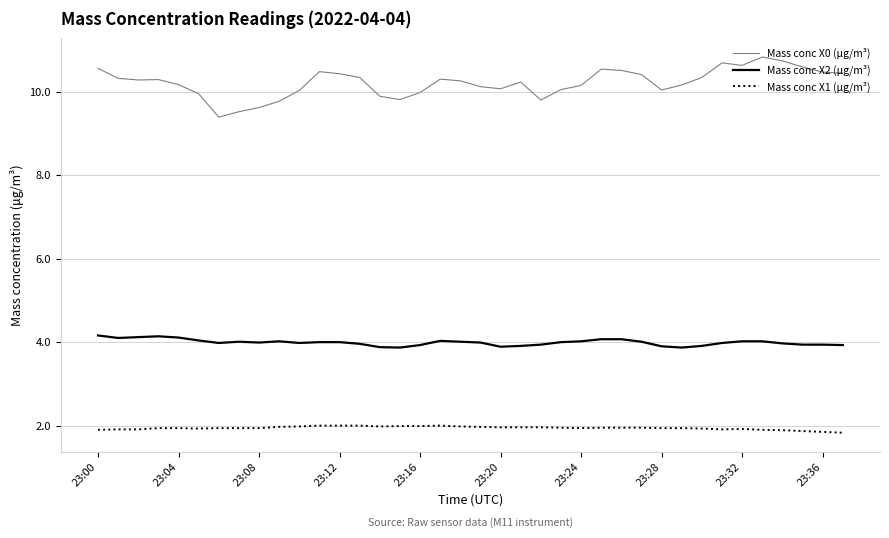

True or false: Mass conc X0 (μg/m³) and Mass conc X1 (μg/m³) cross at least once.

False